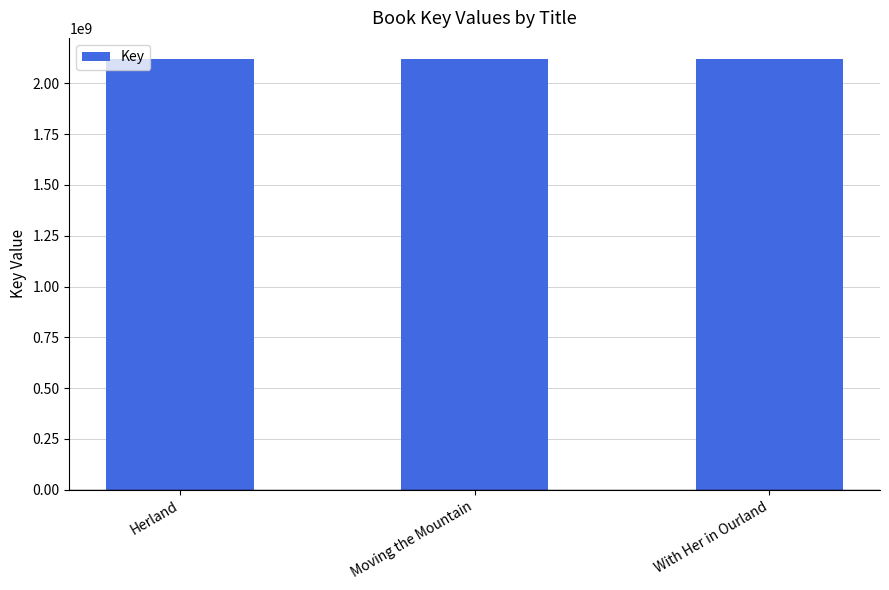

At which label does the data first exceed 2117862356?

Herland